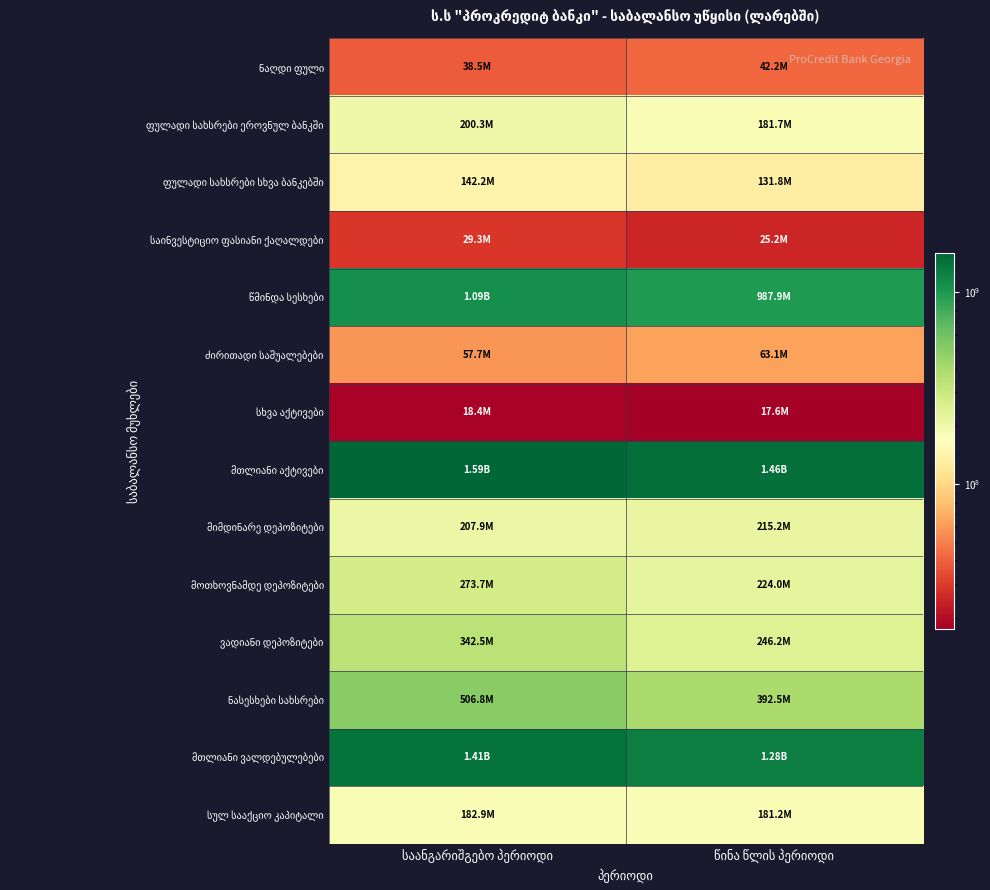

Is the value of მთლიანი ვალდებულებები at საანგარიშგებო პერიოდი greater than the value of სულ სააქციო კაპიტალი at წინა წლის პერიოდი?

Yes